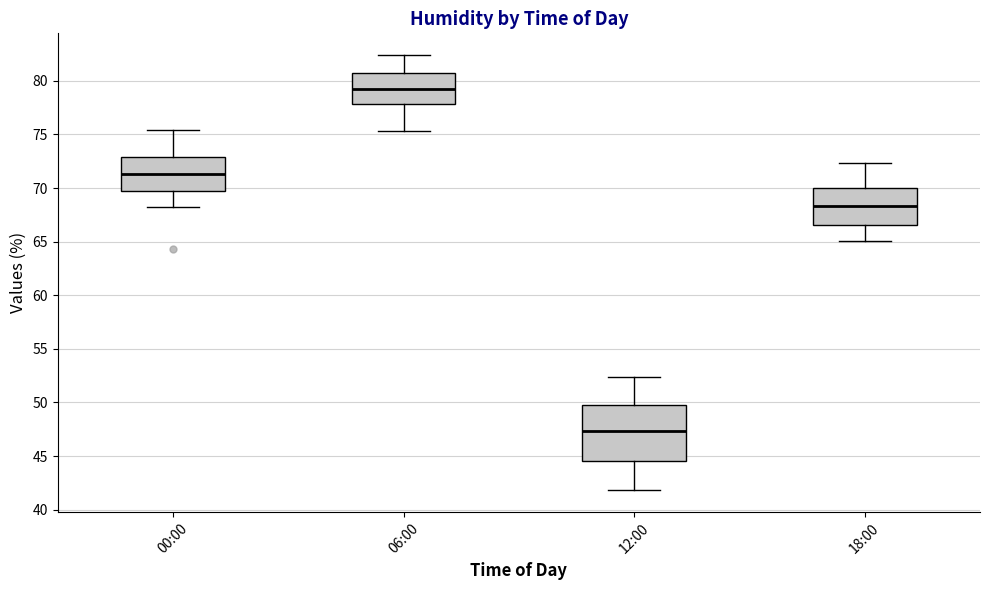

Which box's median line is the lowest?

12:00